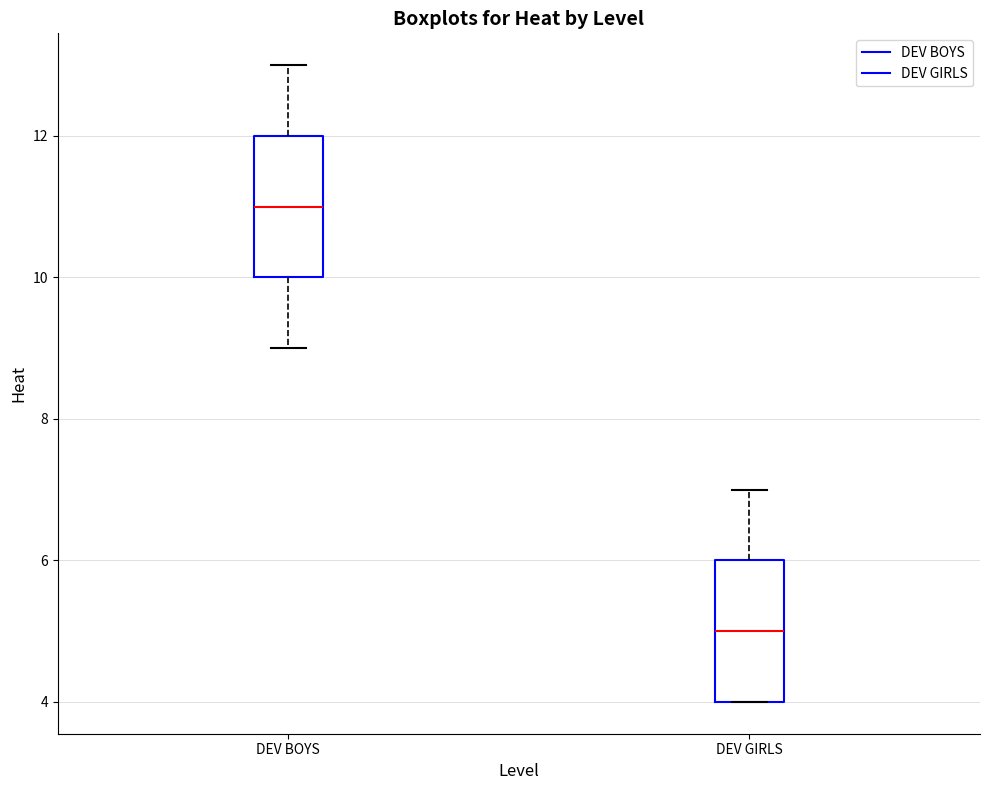

Reading left to right, read every box against the y-axis: the position of its median line, the range the box covers, and the ends of its whiskers. The values are not printed on the chart, so give them approximately, as read against the axis.

DEV BOYS: median 11, box 10 to 12, whiskers 9 to 13
DEV GIRLS: median 5, box 4 to 6, whiskers 4 to 7